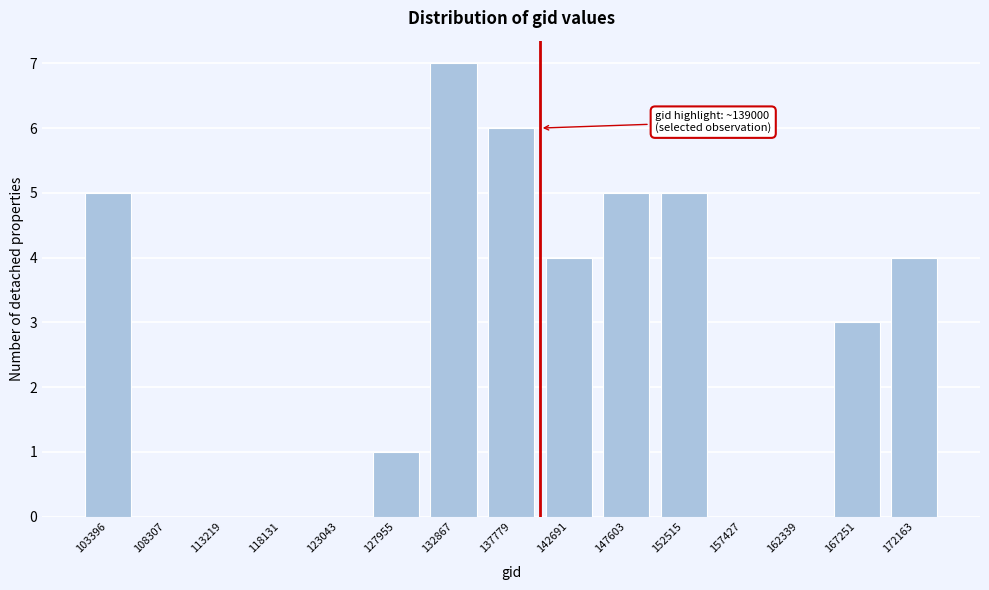

Reading left to right, what are all the values shown in this chart?

103396=5	108307=0	113219=0	118131=0	123043=0	127955=1	132867=7	137779=6	142691=4	147603=5	152515=5	157427=0	162339=0	167251=3	172163=4